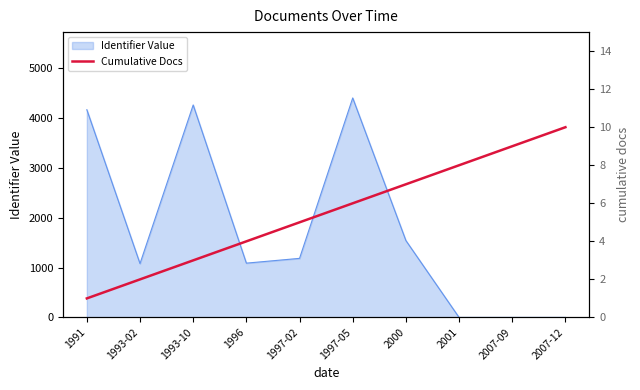

The value of Identifier Value at 2007-09 is 1839. True or false?

False